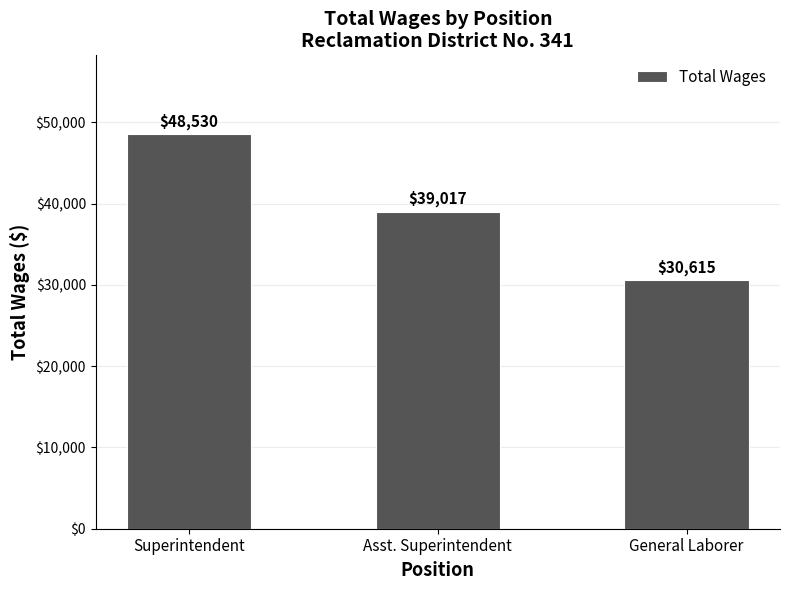

Is it true that the value at Asst. Superintendent is 39017?

True